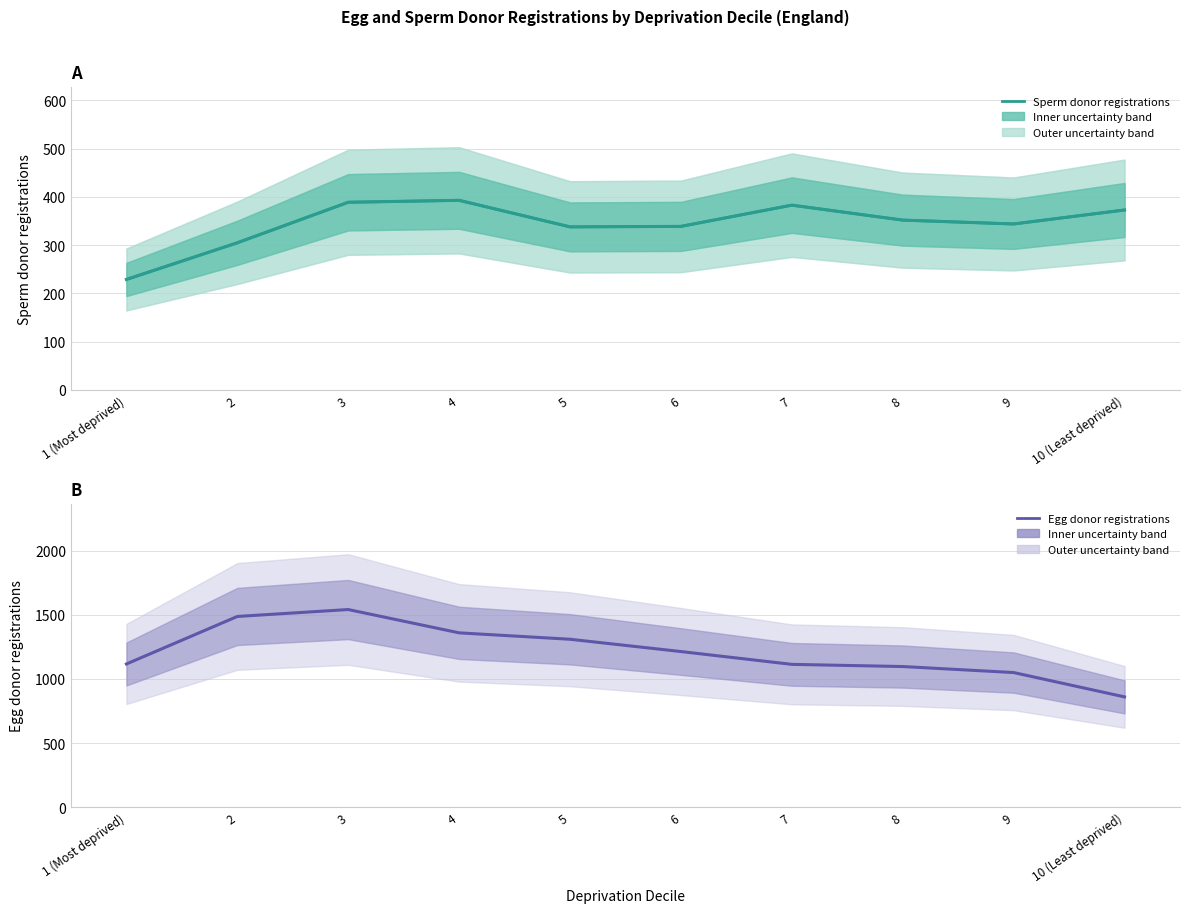

How many values in the Egg donor registrations series exceed 1214?

4